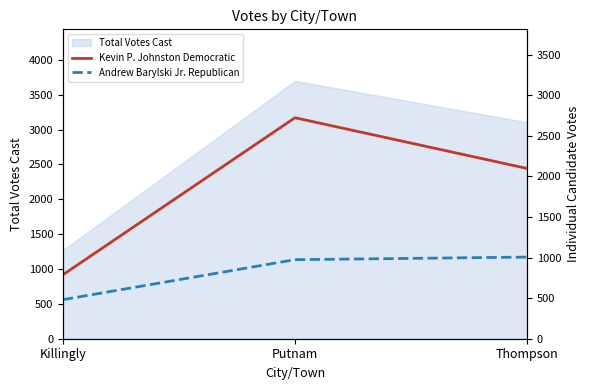

Where is Total Votes Cast nearest to the value 2483?

Thompson